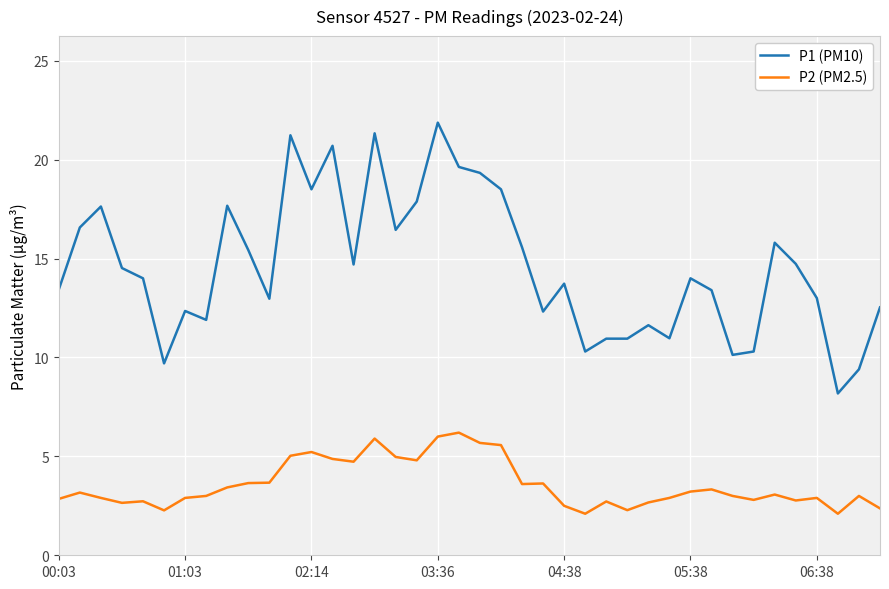

Which series has the largest range (max minus min)?

P1 (PM10)